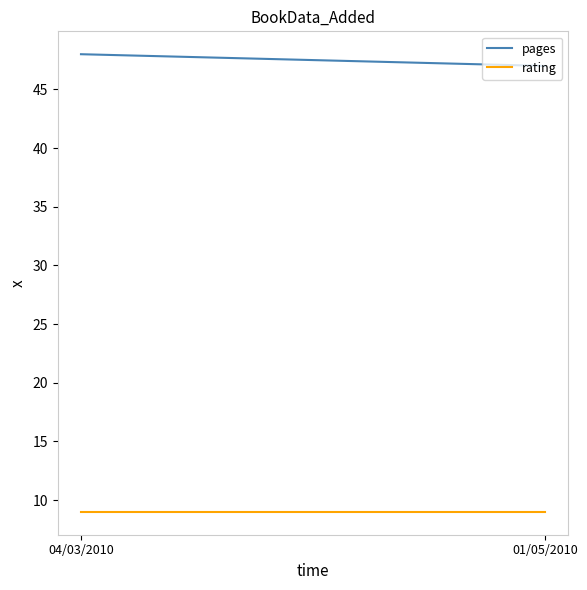

Between 04/03/2010 and 01/05/2010, which series saw the biggest shift?

pages